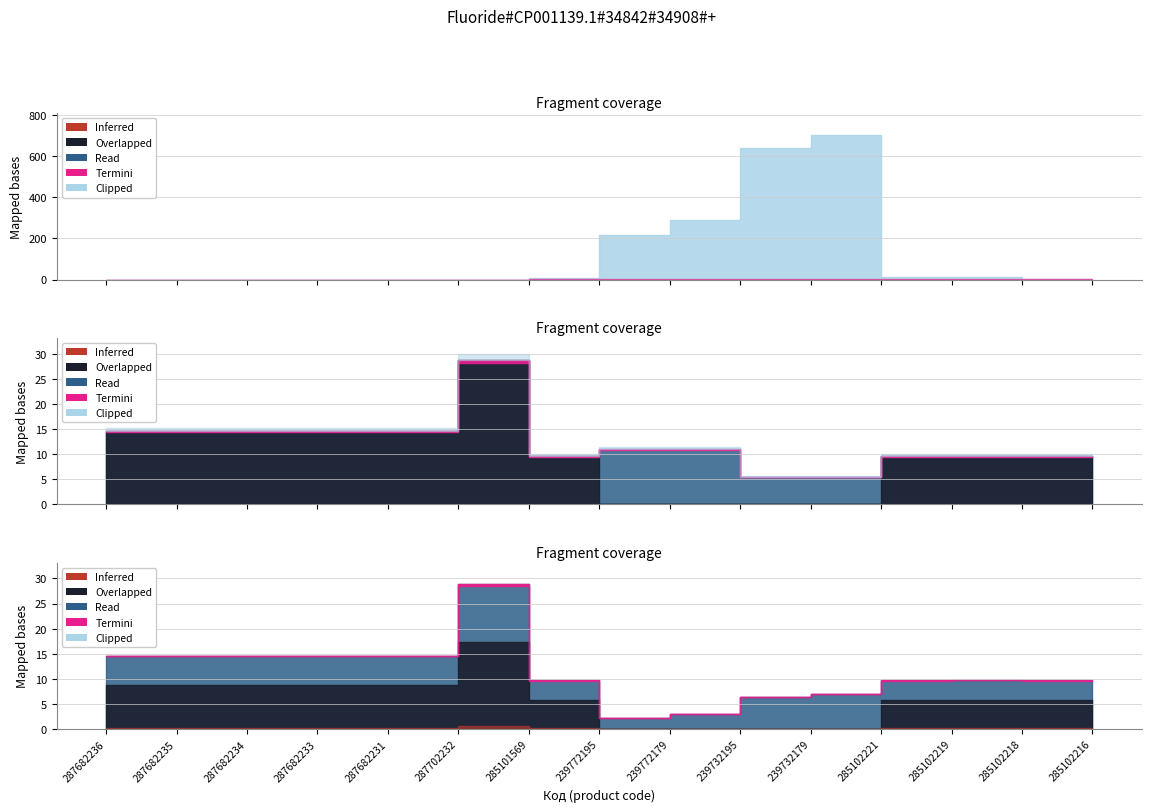

How many lines are shown in the chart?

3